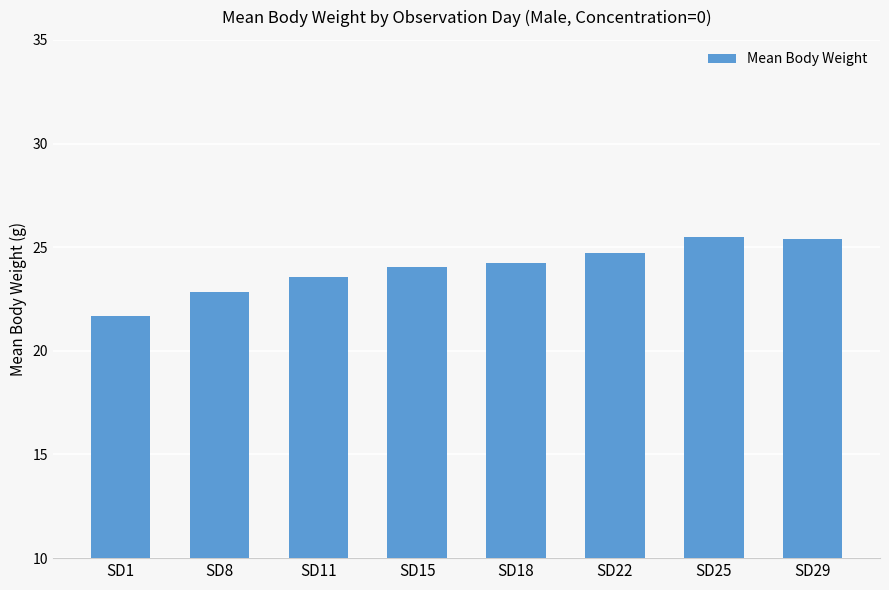

Reading left to right, extract all data points from this chart.

21.7	22.8	23.6	24.0	24.3	24.7	25.5	25.4